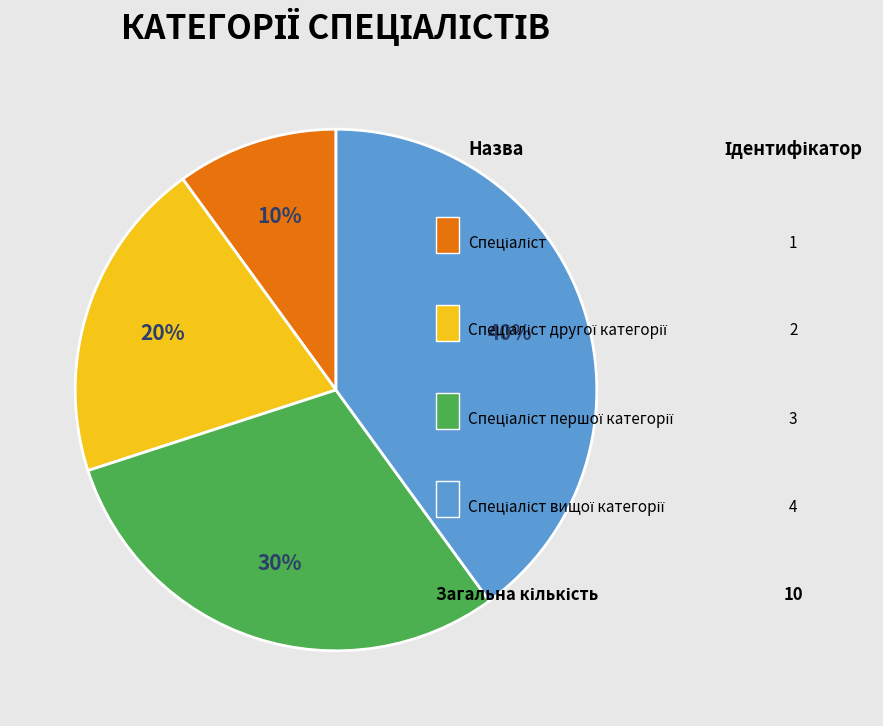

Count the number of slices in the pie.

4